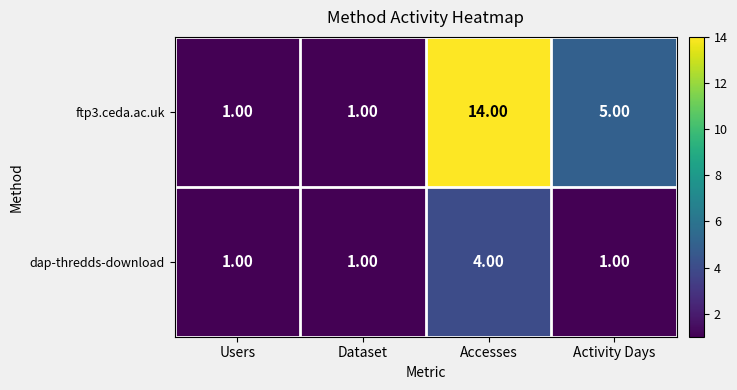

Rank the series by their maximum value, from highest to lowest.

ftp3.ceda.ac.uk, dap-thredds-download